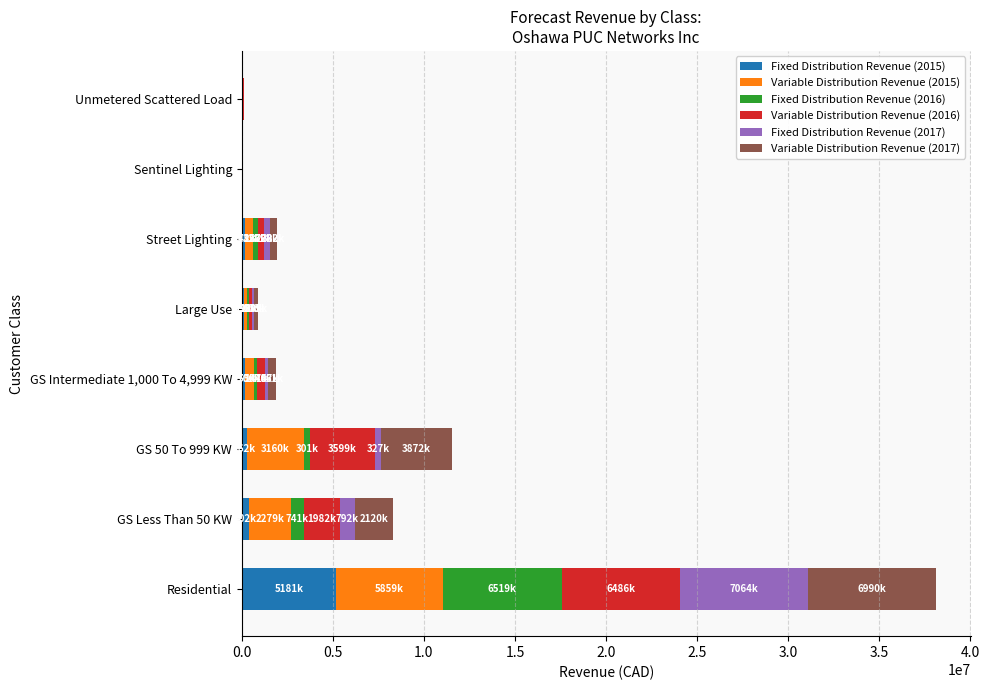

At which category is the sum across all series the highest?

Residential